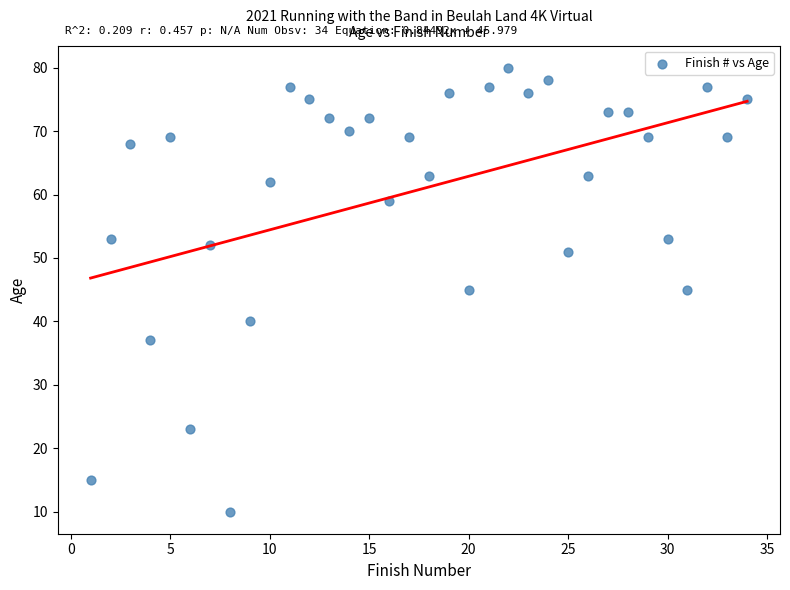

What is the range of X values (max minus min)?

33